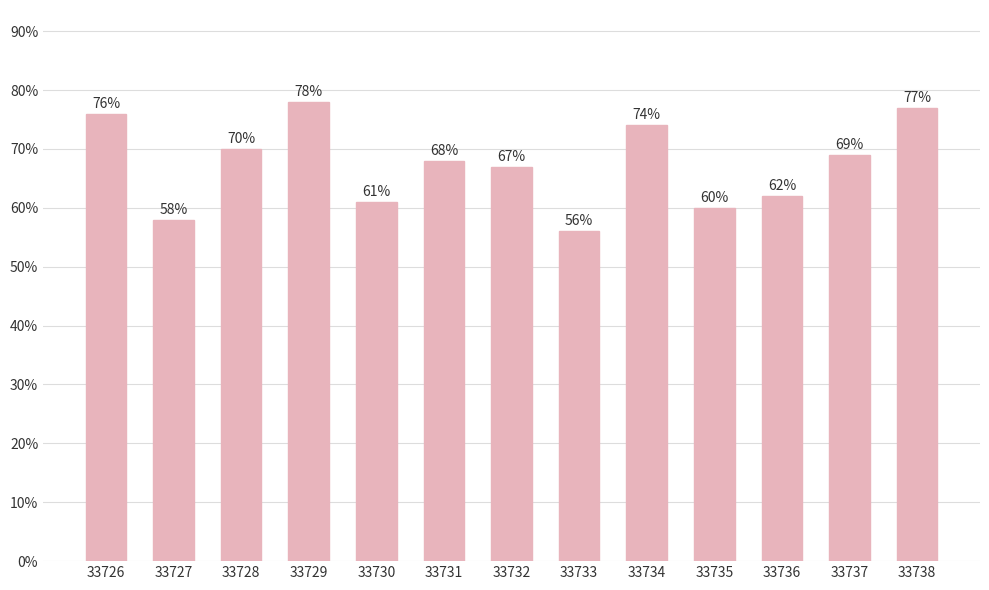

Reading right to left, extract all data points from this chart.

77	69	62	60	74	56	67	68	61	78	70	58	76